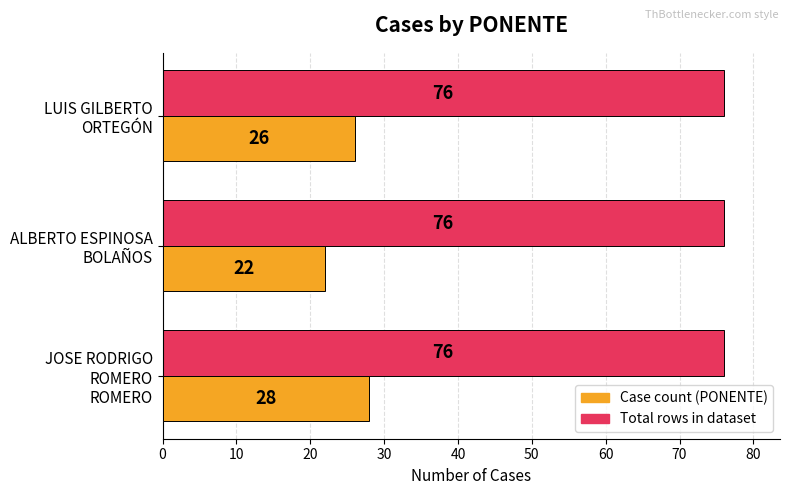

What is the minimum value shown in the chart?

22